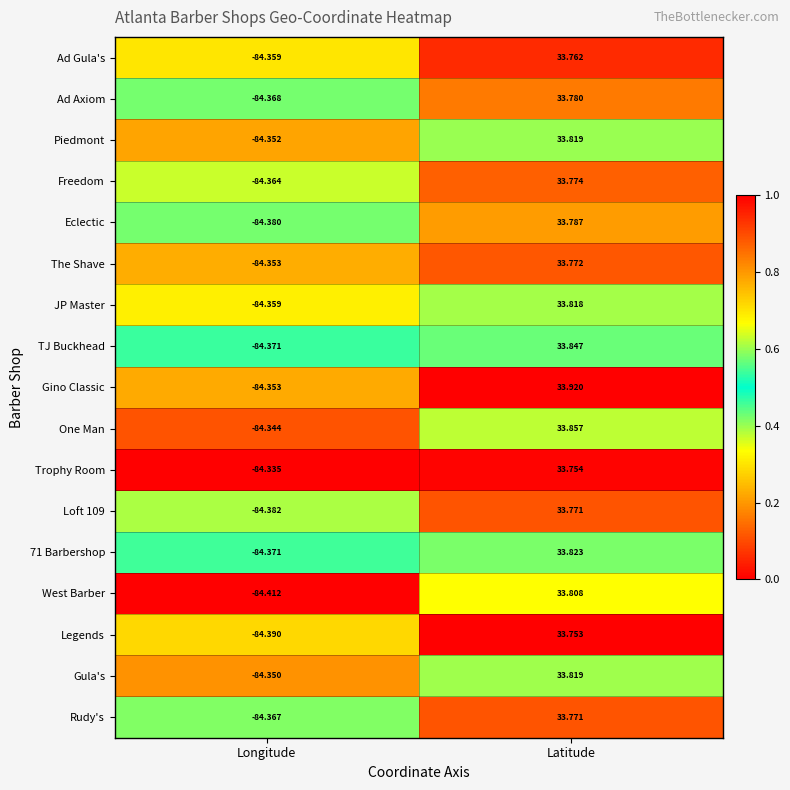

Where is Trophy Room nearest to the value -25?

Latitude